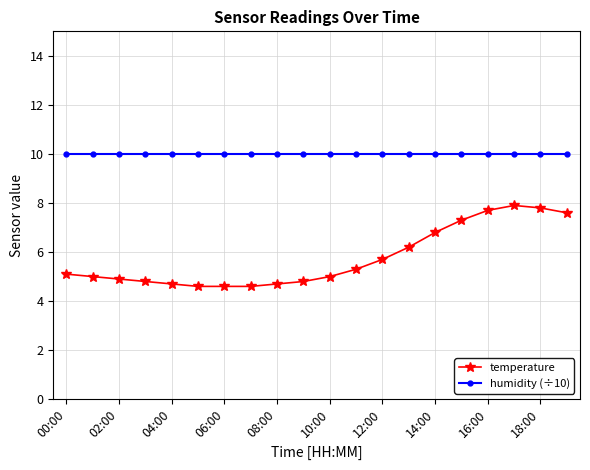

Which series has the largest total across all categories?

humidity (÷10)